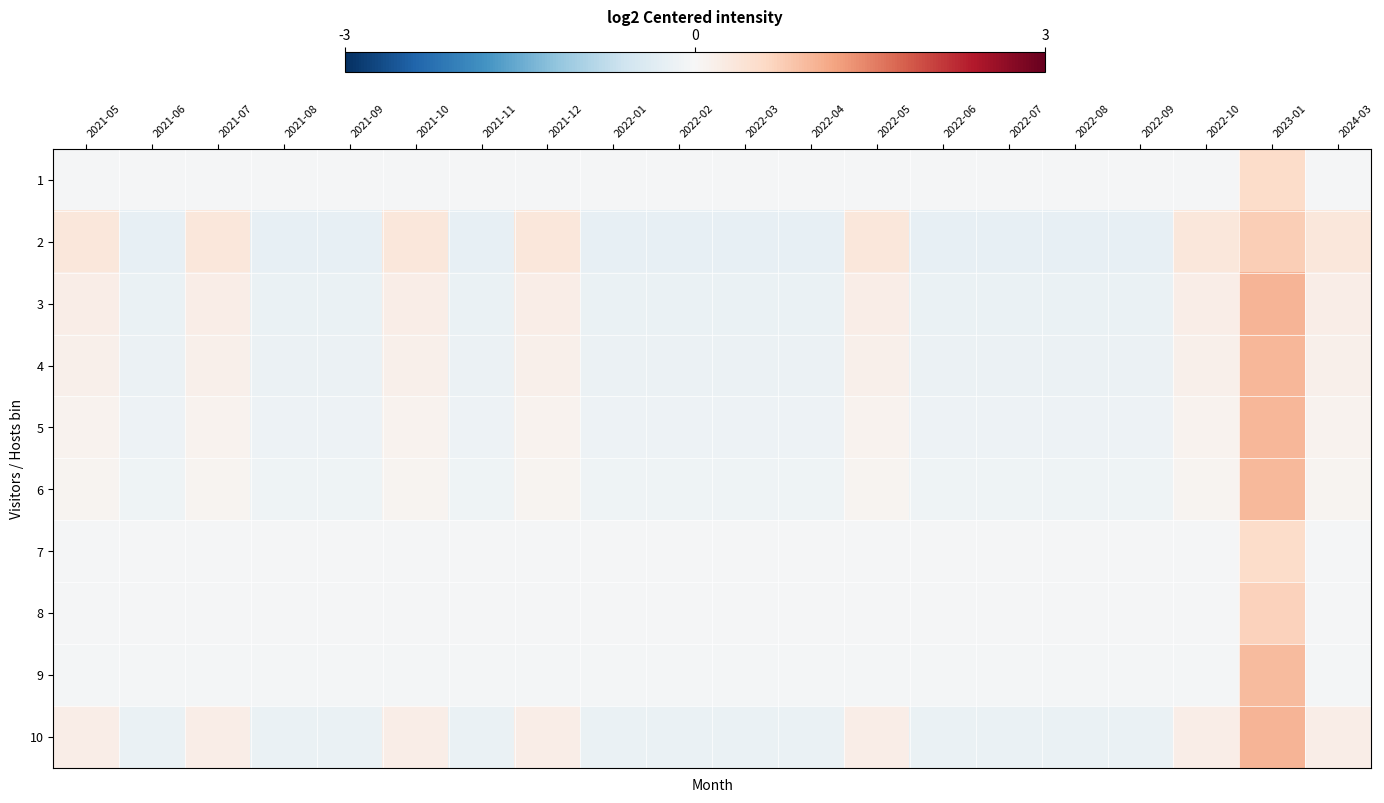

What is the smallest value displayed?

-0.3